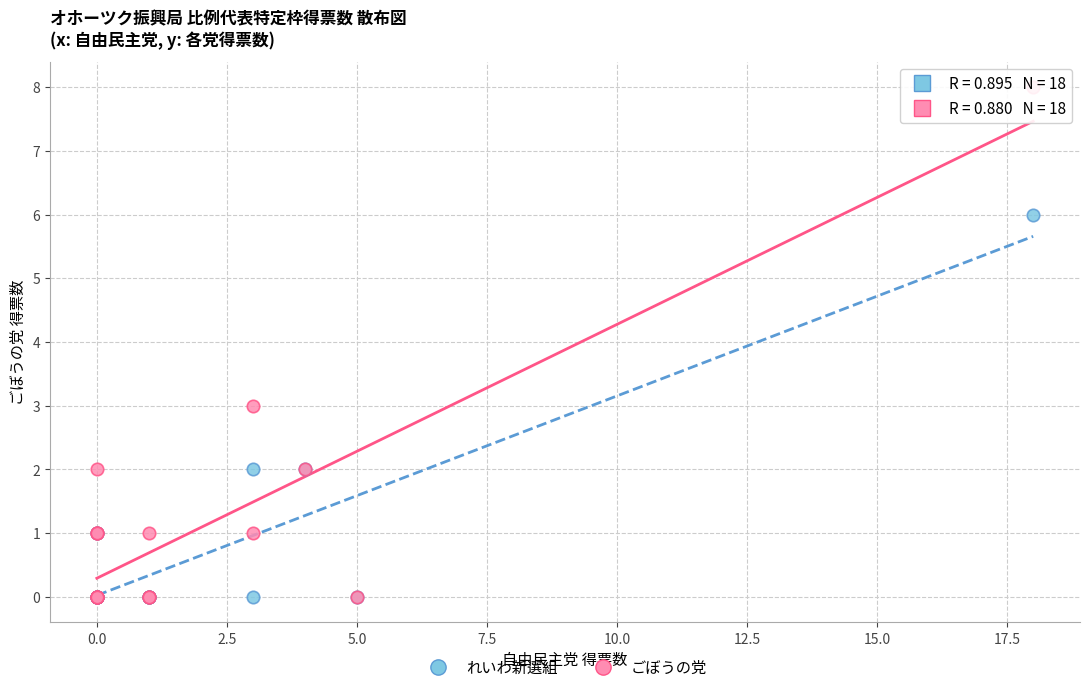

Across all series, what Y value is closest to 4?

3